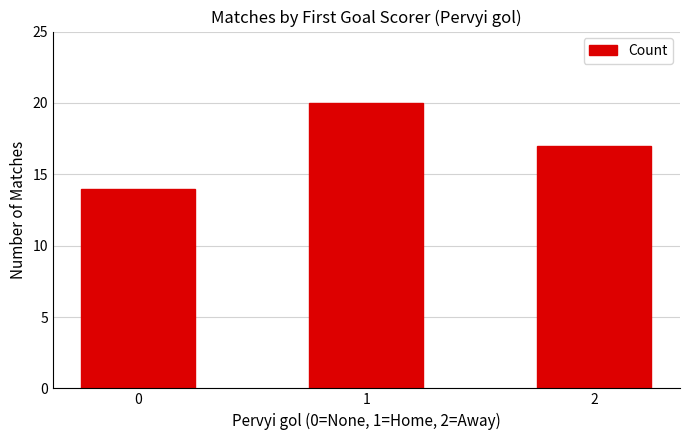

Is it true that the value at 1 is 36?

False